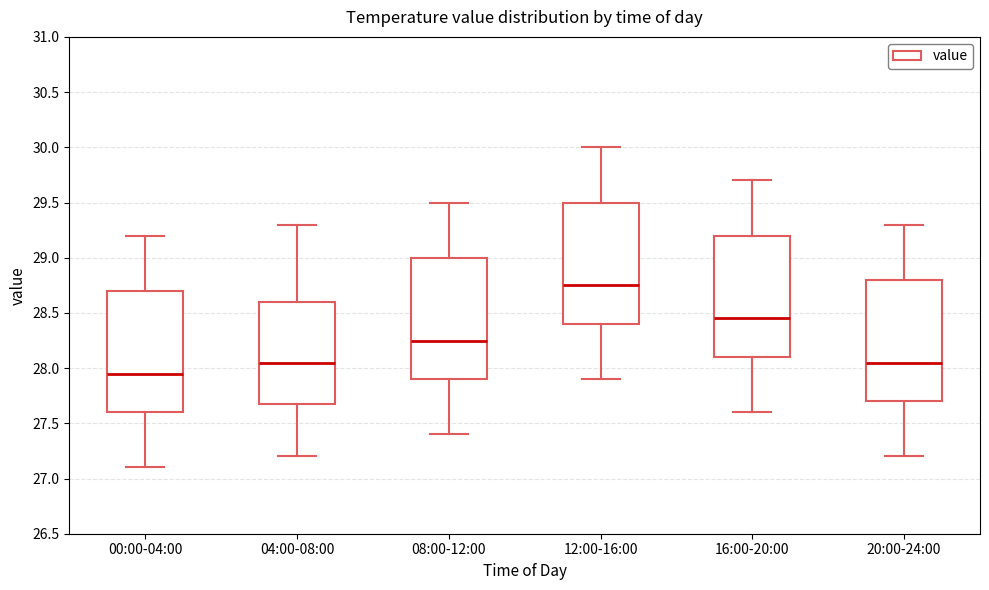

Which box has the highest median line?

12:00-16:00